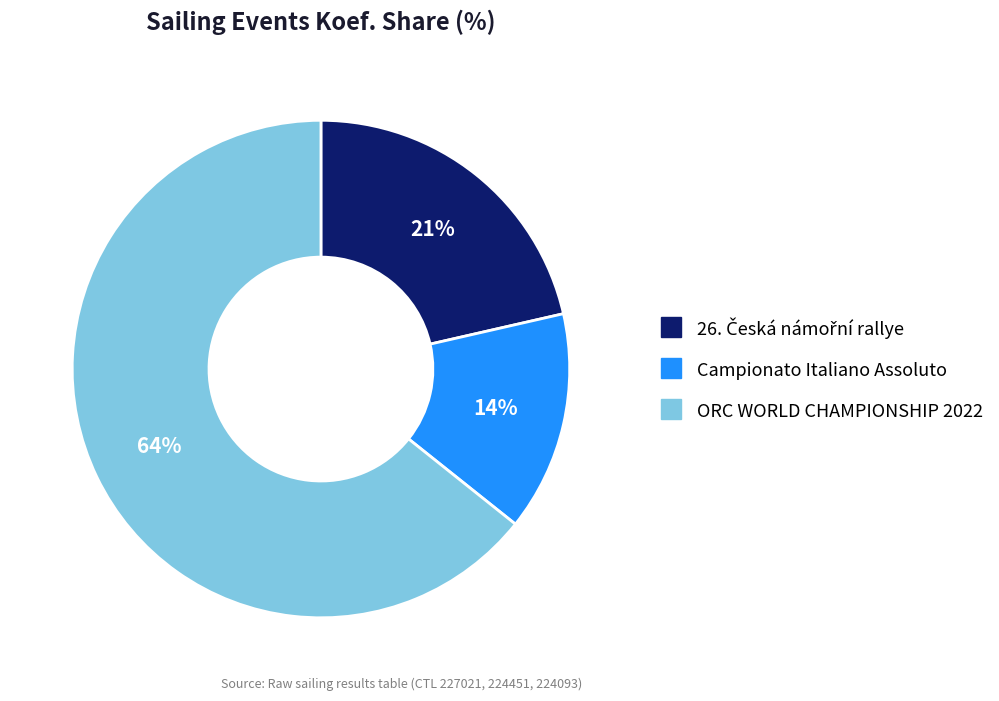

Is it true that Campionato Italiano Assoluto is 14% of the pie?

True